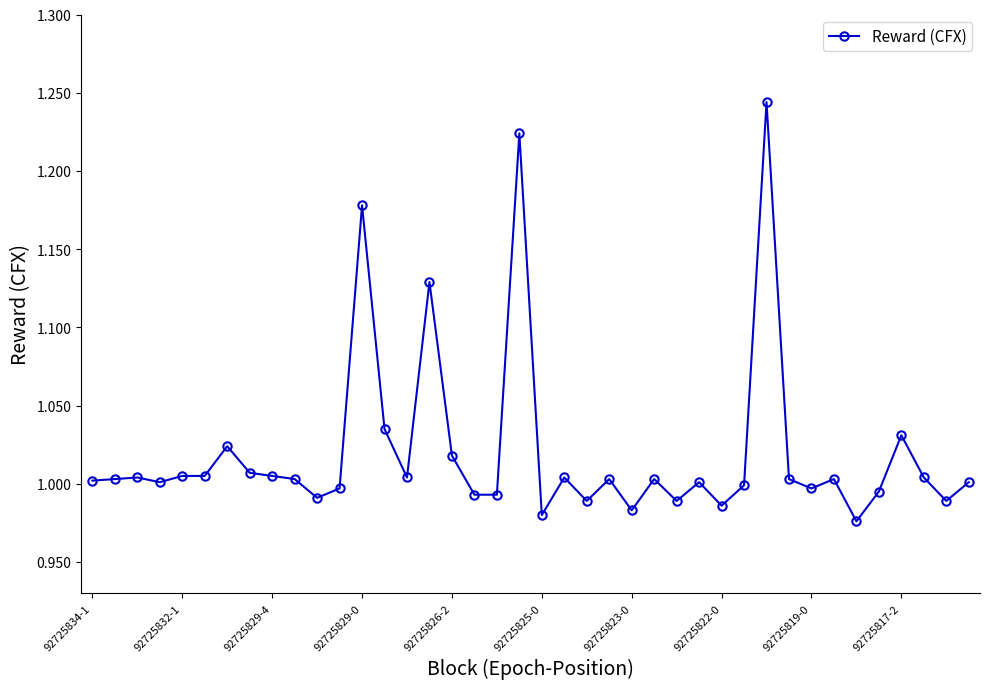

True or false: the data has more than 0 interior local peaks.

True